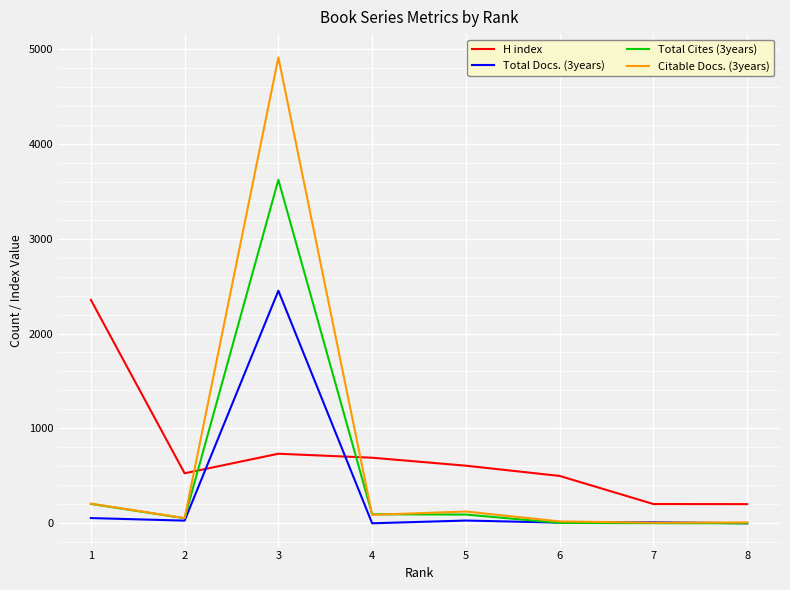

What value does the H index series have at 7?

203